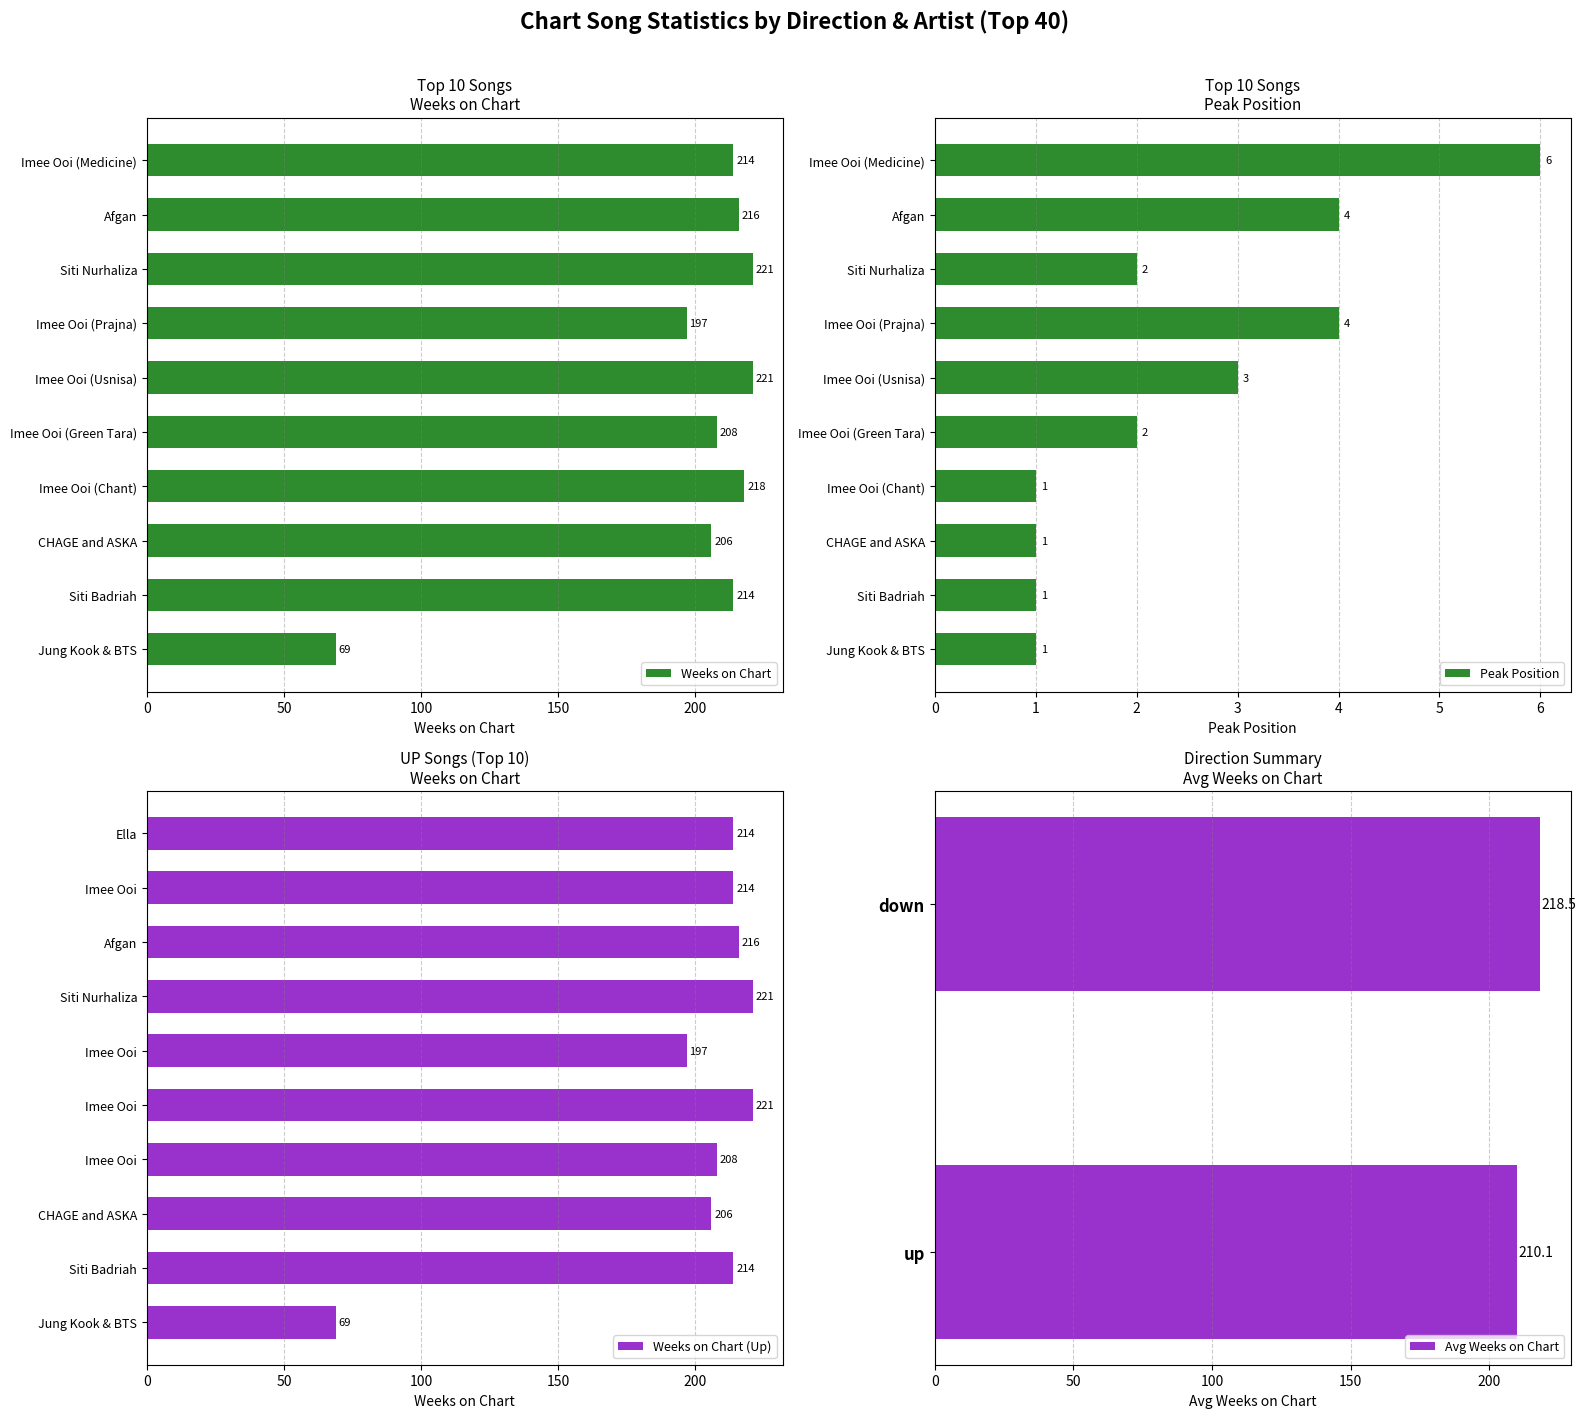

What is the total value across all series at Imee Ooi (Green Tara)?

210